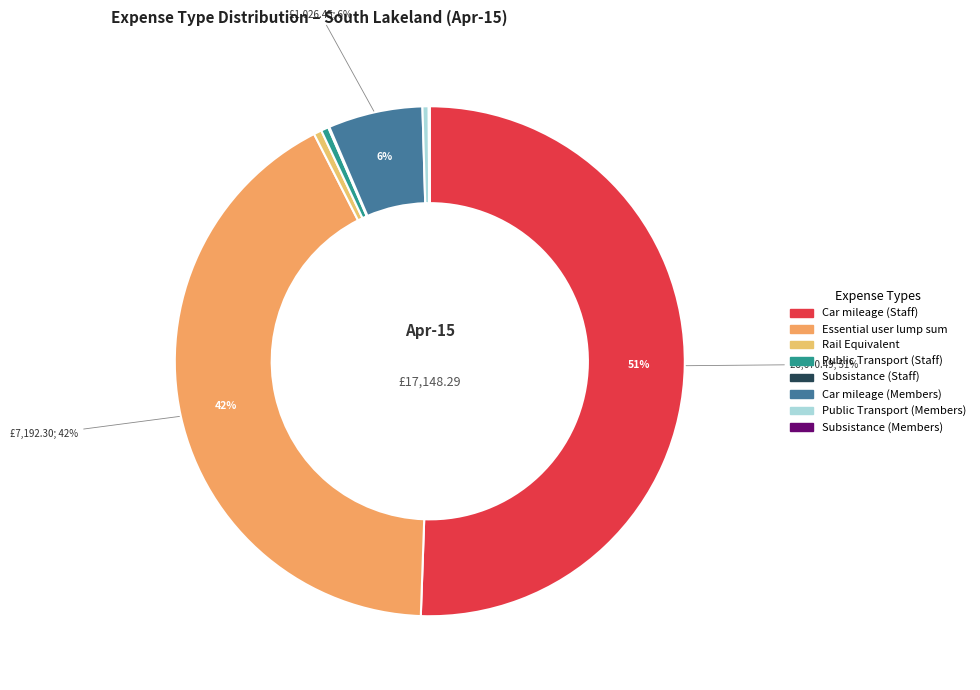

Count the number of slices in the pie.

8